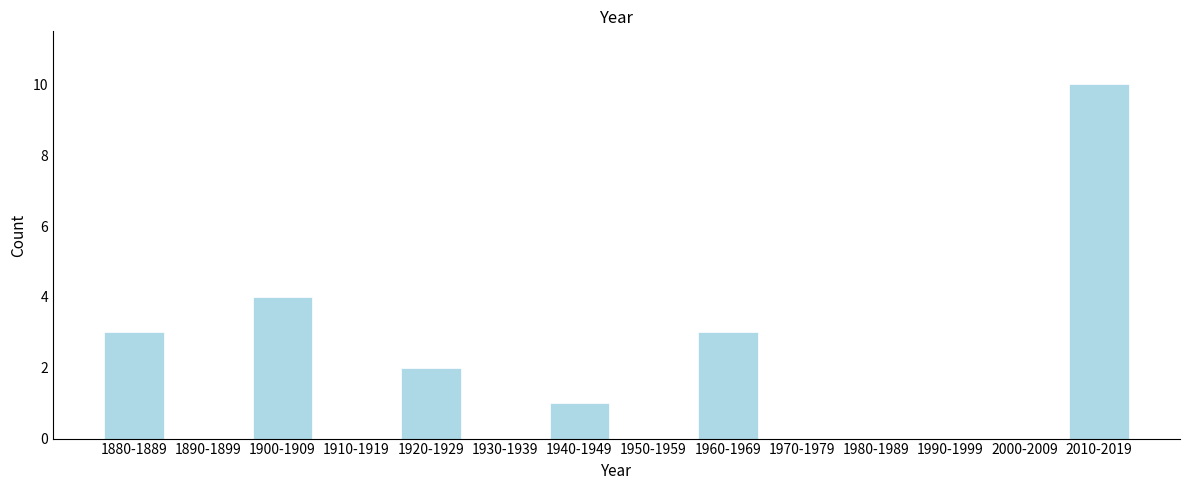

Reading right to left, extract all data points from this chart.

2010-2019=10	2000-2009=0	1990-1999=0	1980-1989=0	1970-1979=0	1960-1969=3	1950-1959=0	1940-1949=1	1930-1939=0	1920-1929=2	1910-1919=0	1900-1909=4	1890-1899=0	1880-1889=3